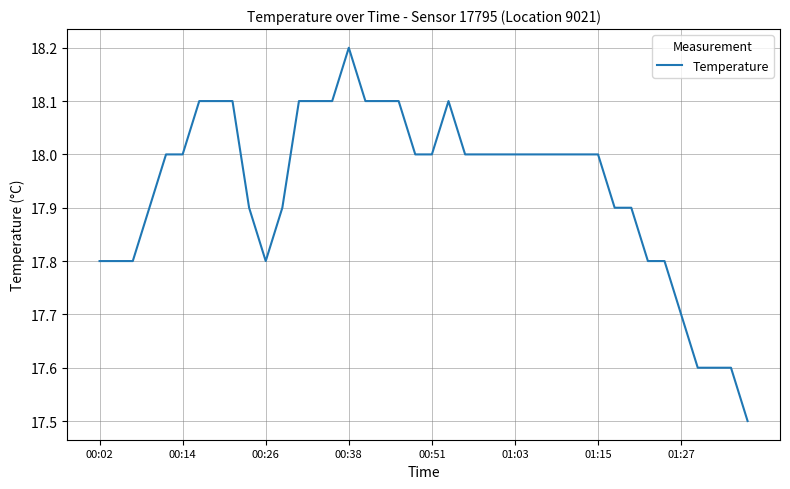

What is the difference between the maximum and minimum values?

0.7